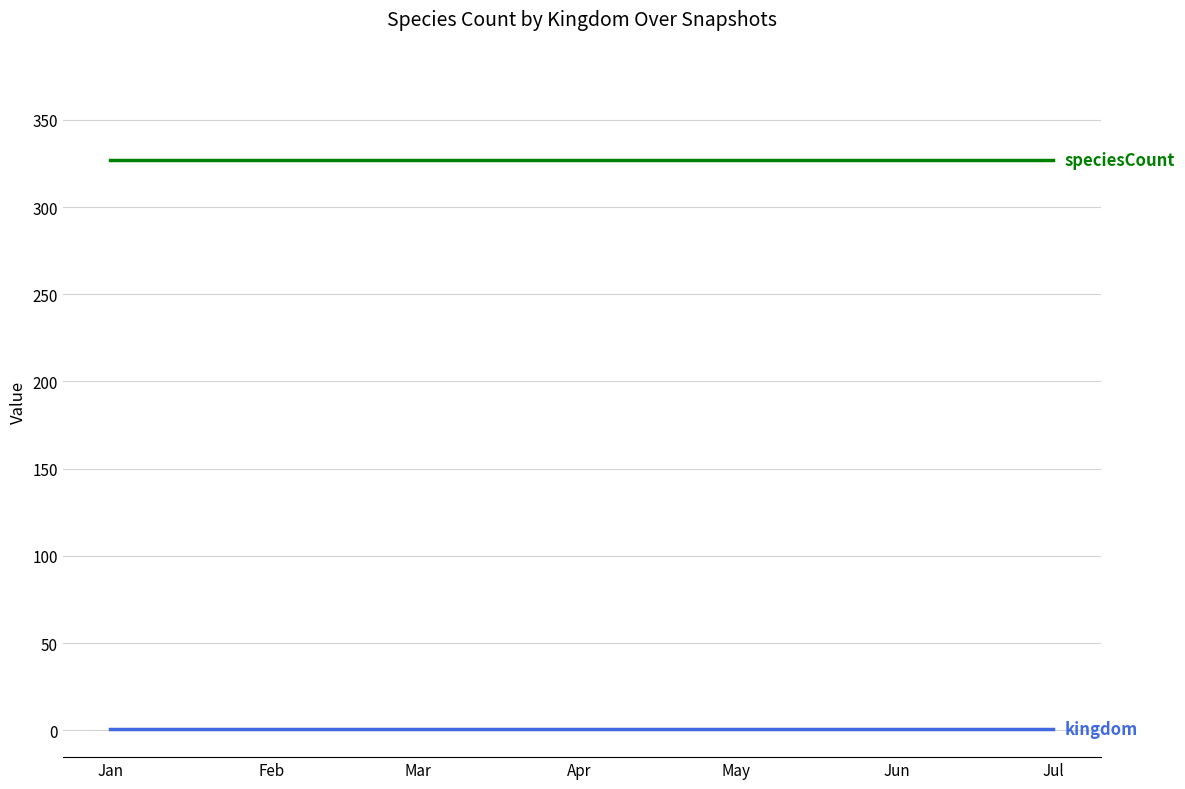

What is the greatest value displayed?

327